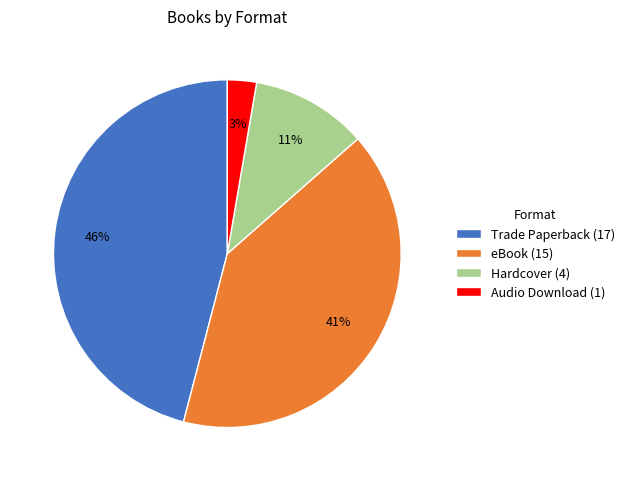

To the nearest percent, what is the average slice percentage?

25%